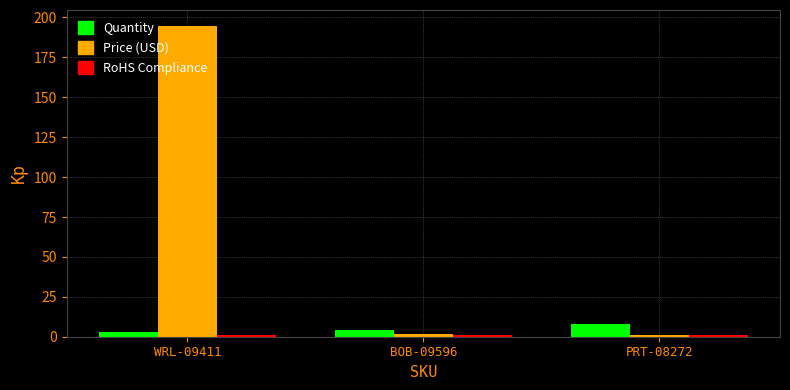

True or false: Price (USD) has a value of 73.7 at WRL-09411.

False